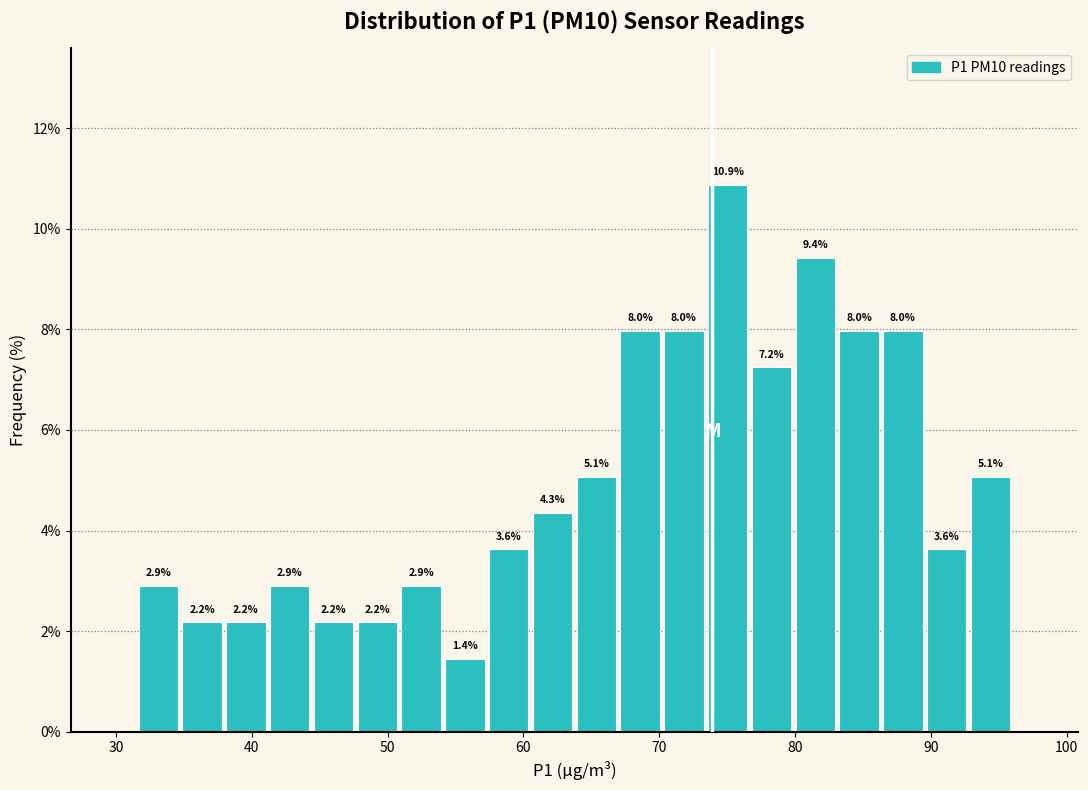

Read against the x-axis, roughly where is the centre of the tallest bar?

75